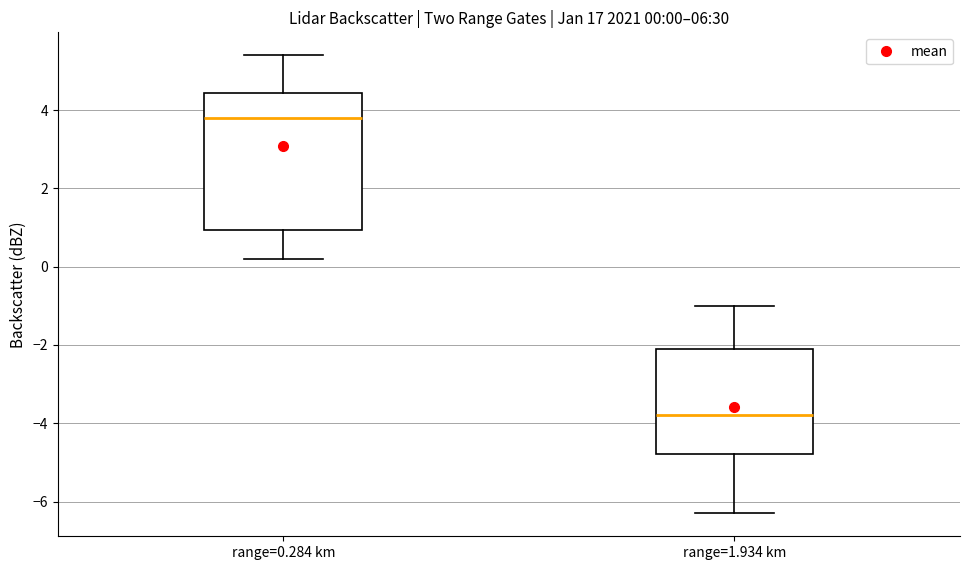

Which box is the tallest, from its lower edge to its upper edge?

range=0.284 km